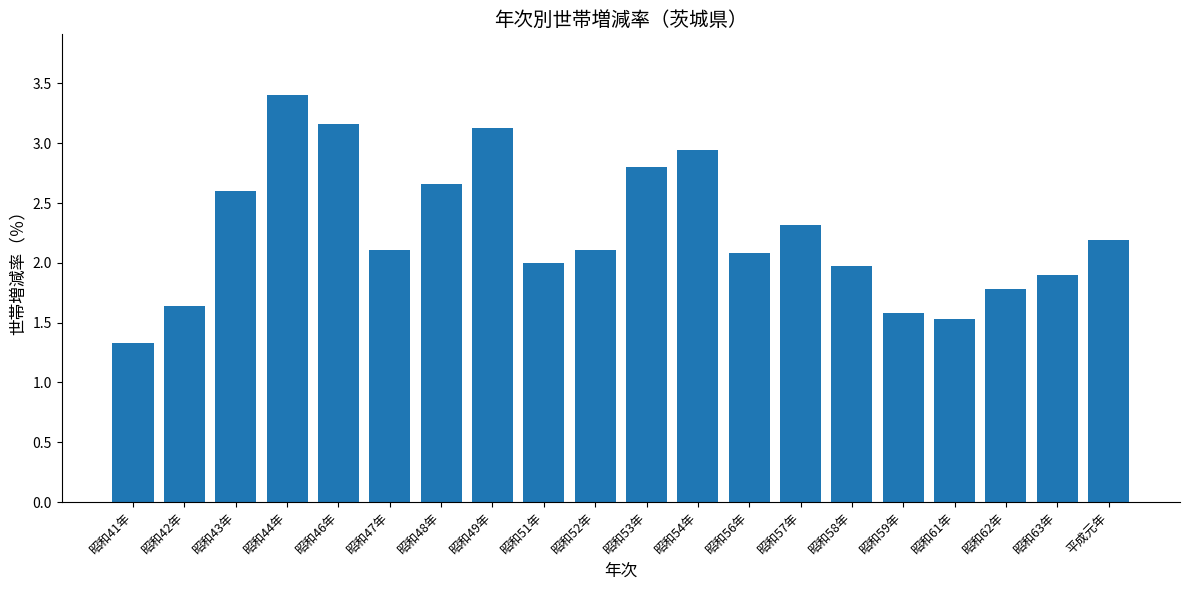

Which has a higher value, 昭和42年 or 昭和49年?

昭和49年